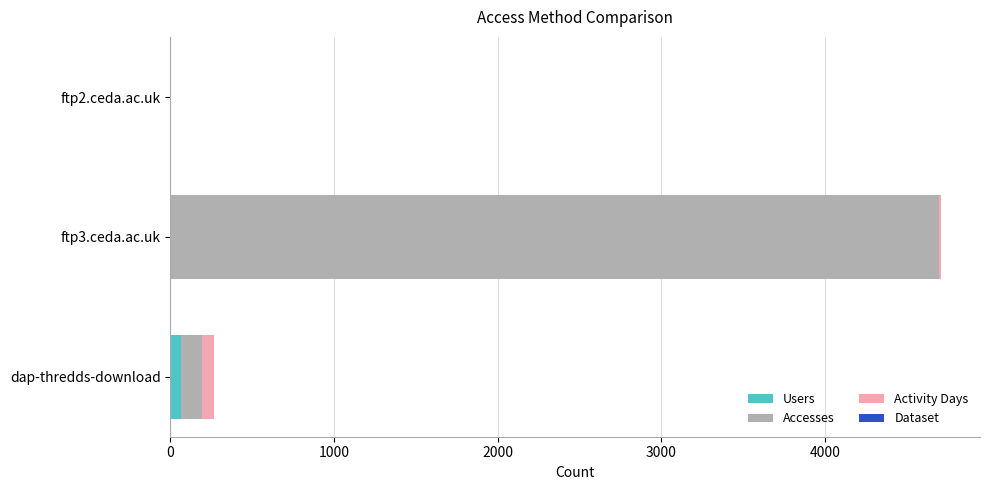

At which category is the sum across all series the highest?

ftp3.ceda.ac.uk